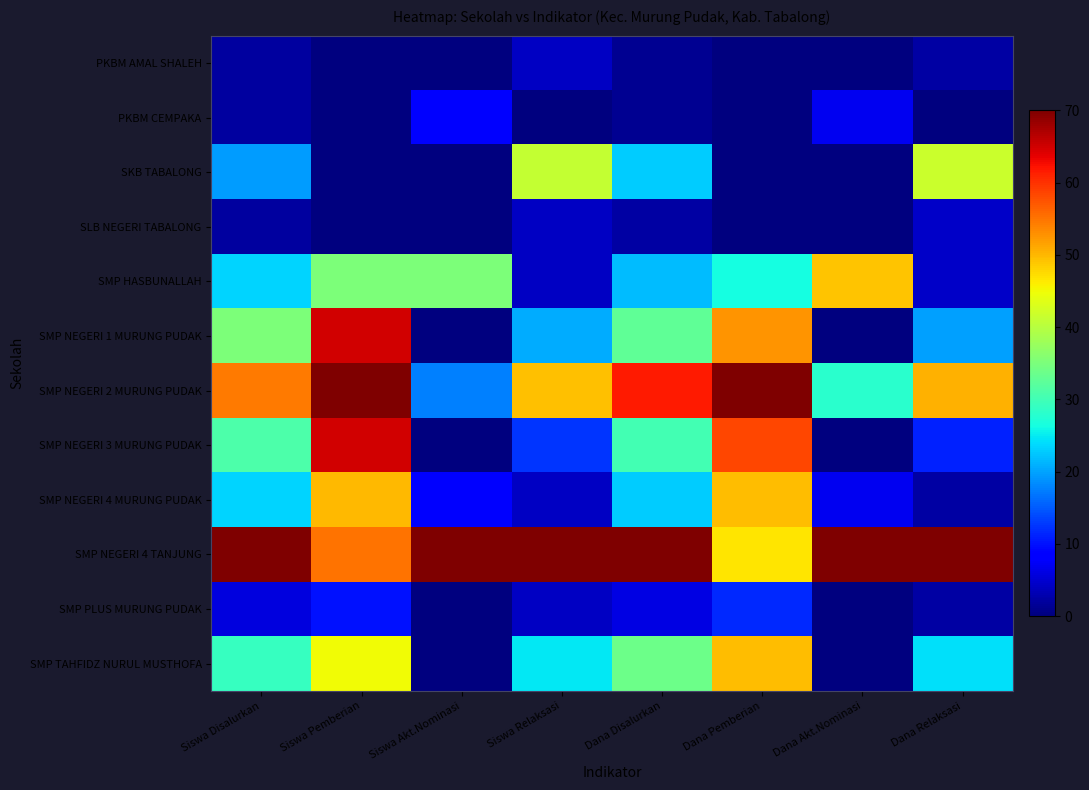

Which series has the widest spread of values?

SMP NEGERI 1 MURUNG PUDAK